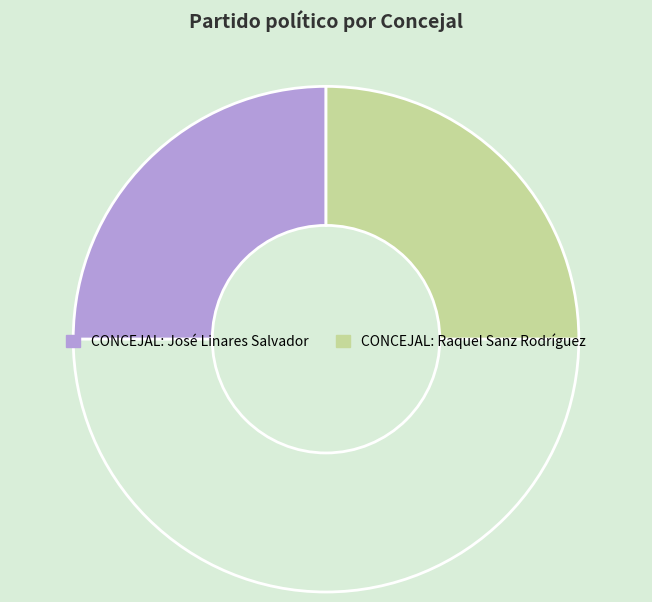

How many slices are in this pie chart?

3